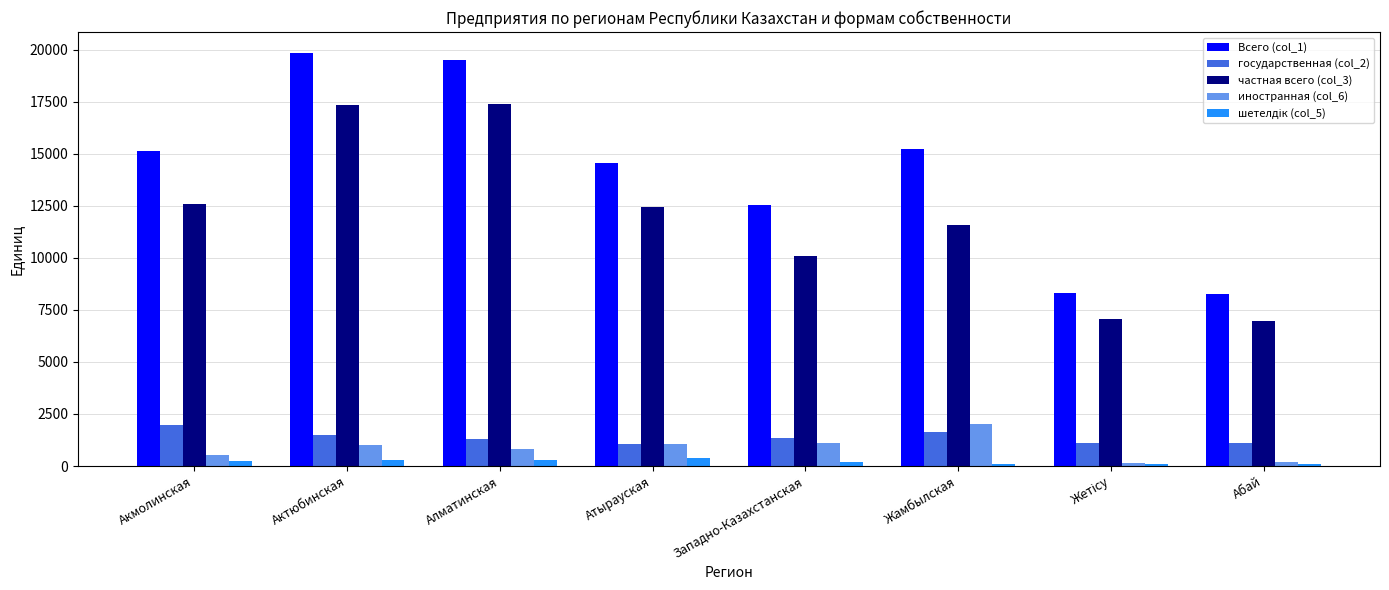

What is the value of the государственная (col_2) bar at the 4th from the left?

1052